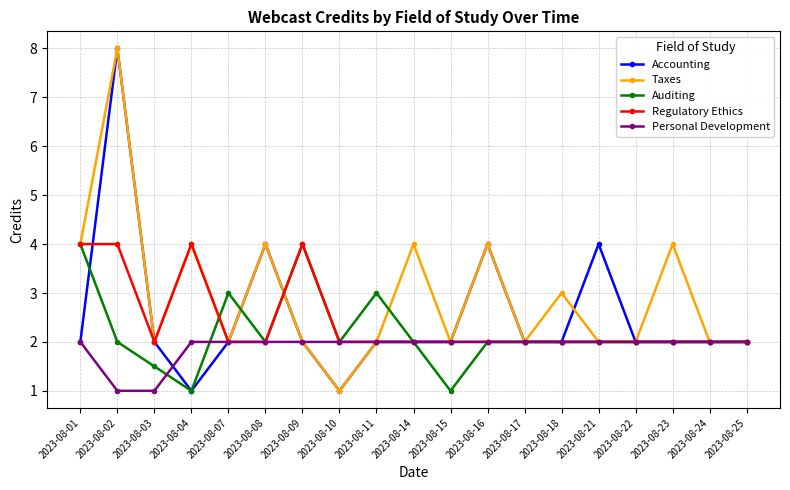

At which category is the sum across all series the highest?

2023-08-02